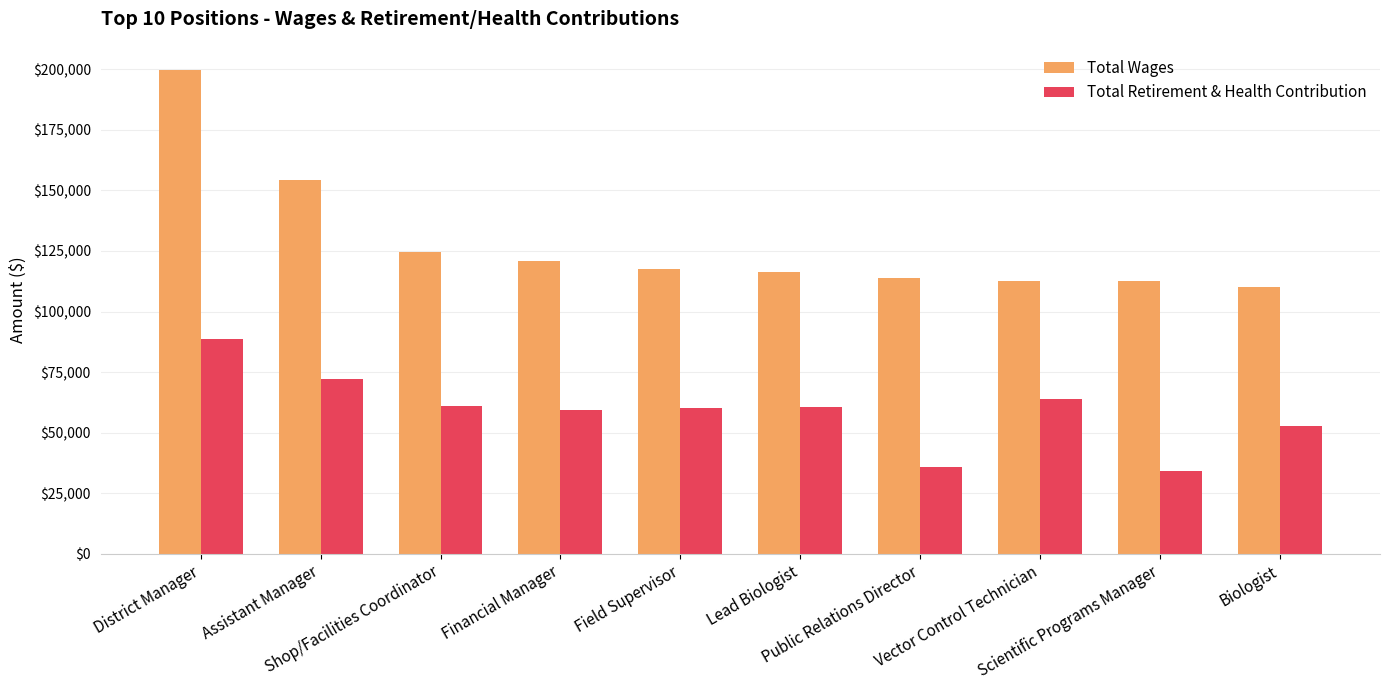

What is the value of the Total Wages bar at the 4th from the left?

120861